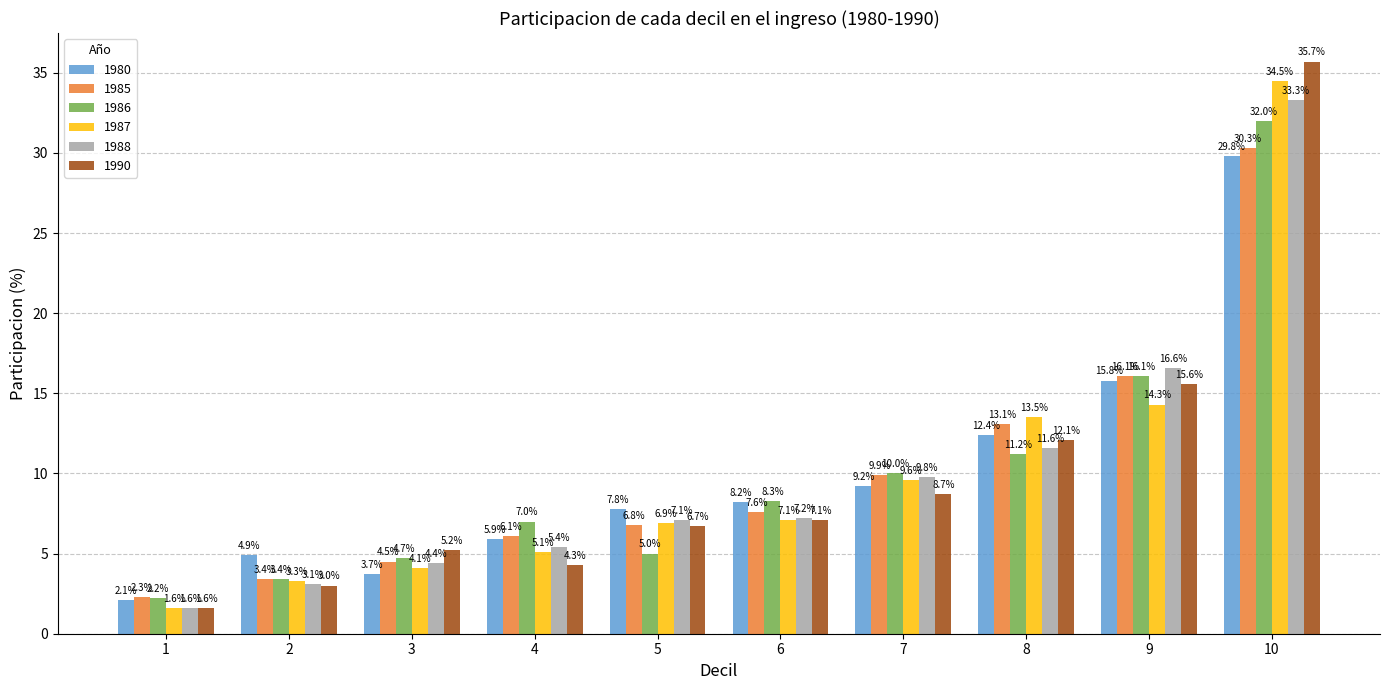

What are all the series names shown in the legend?

1980, 1985, 1986, 1987, 1988, 1990